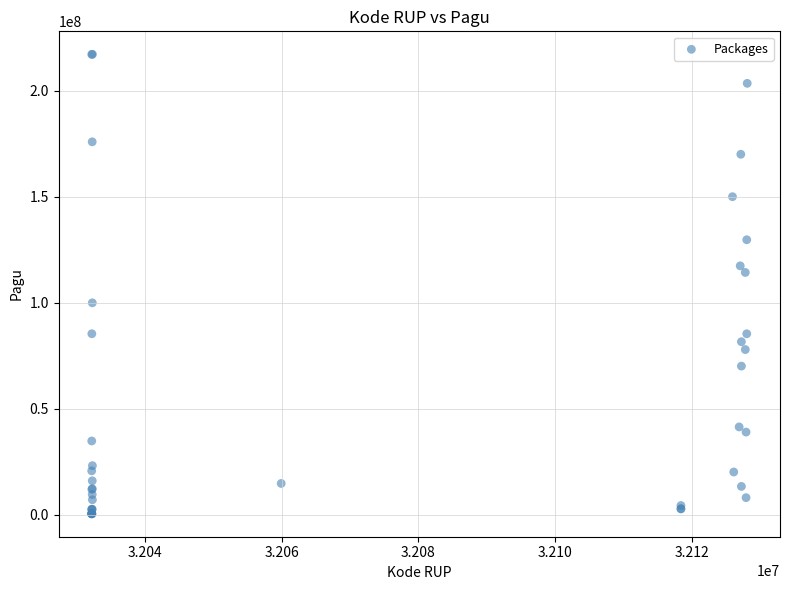

What Y value in the scatter plot is closest to 108830000?

114296000